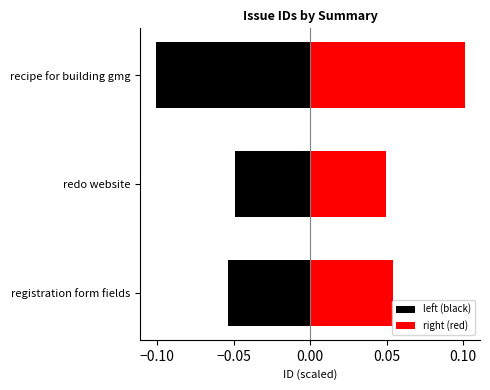

The right (red) series shows 0.1 at recipe for building gmg. True or false?

False